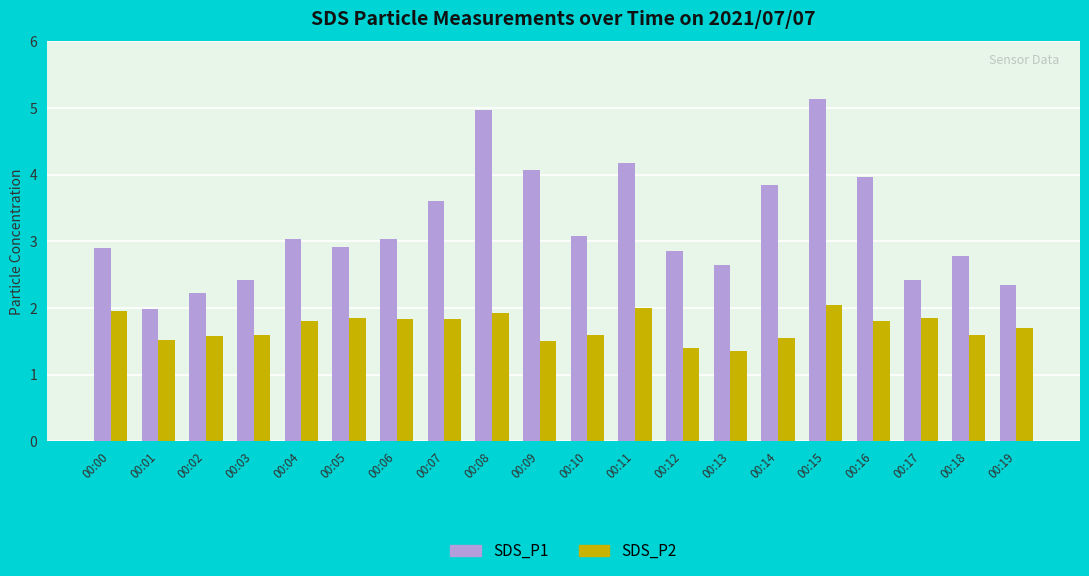

Which series has the widest spread of values?

SDS_P1